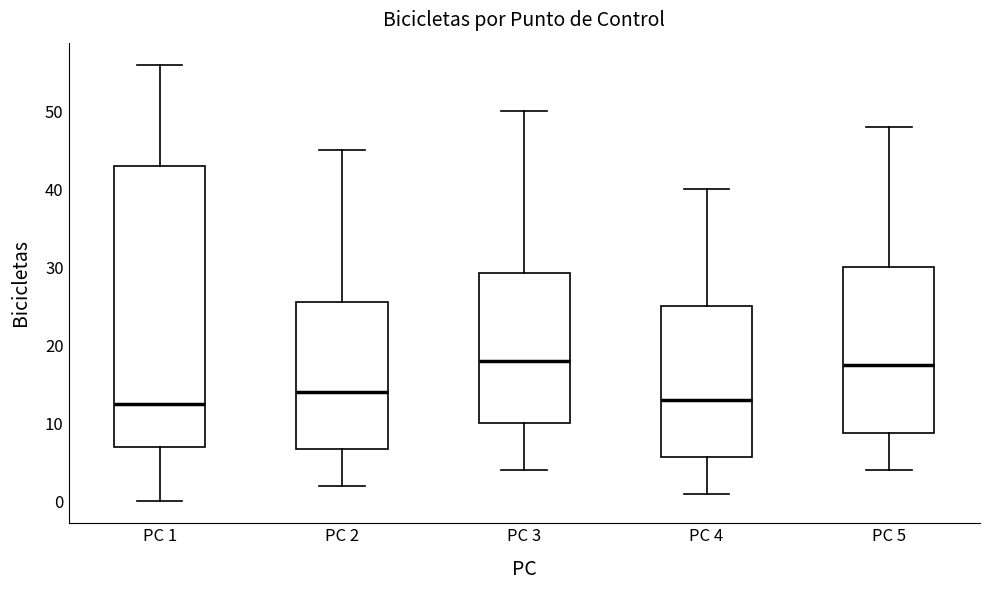

Comparing the boxes themselves (not the whiskers), which one is the tallest?

PC 1